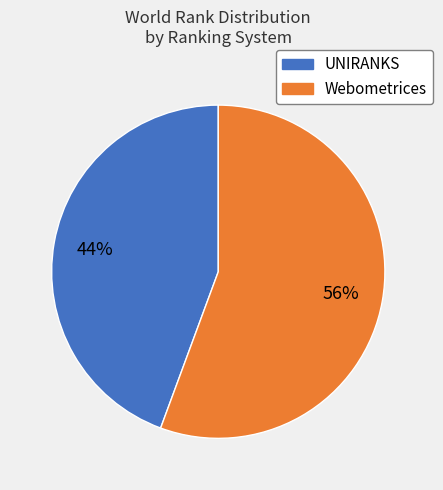

To the nearest percent, what is the average slice percentage?

50%